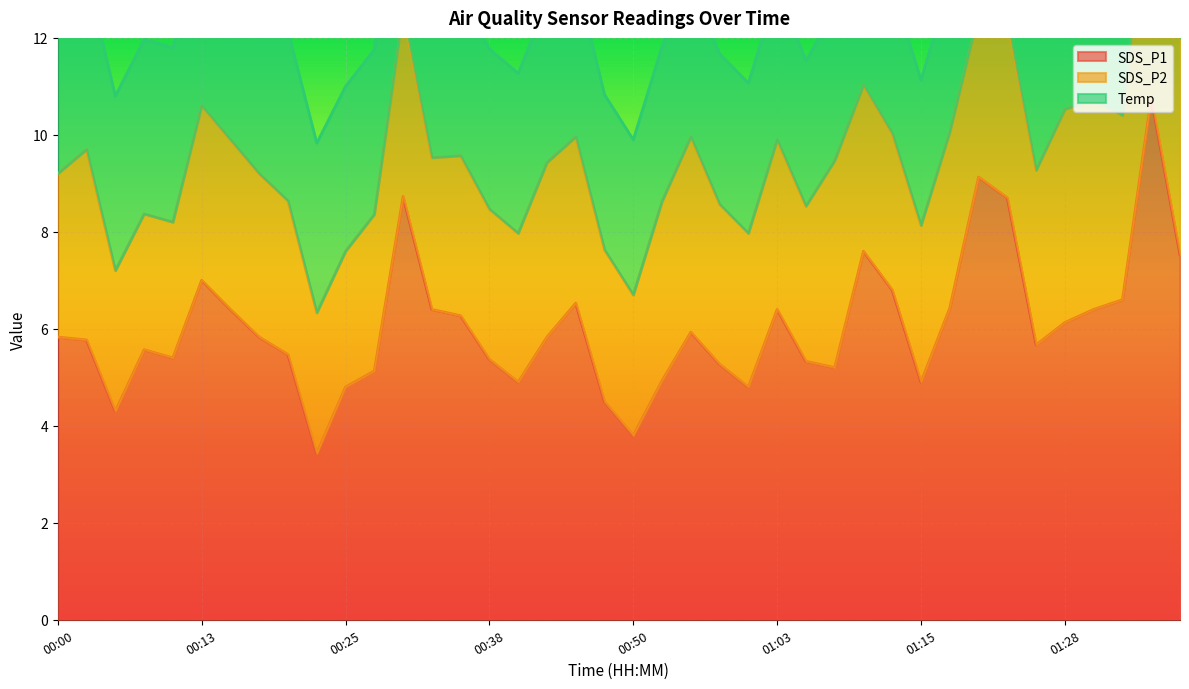

What is the highest value of the SDS_P2 series?

5.0